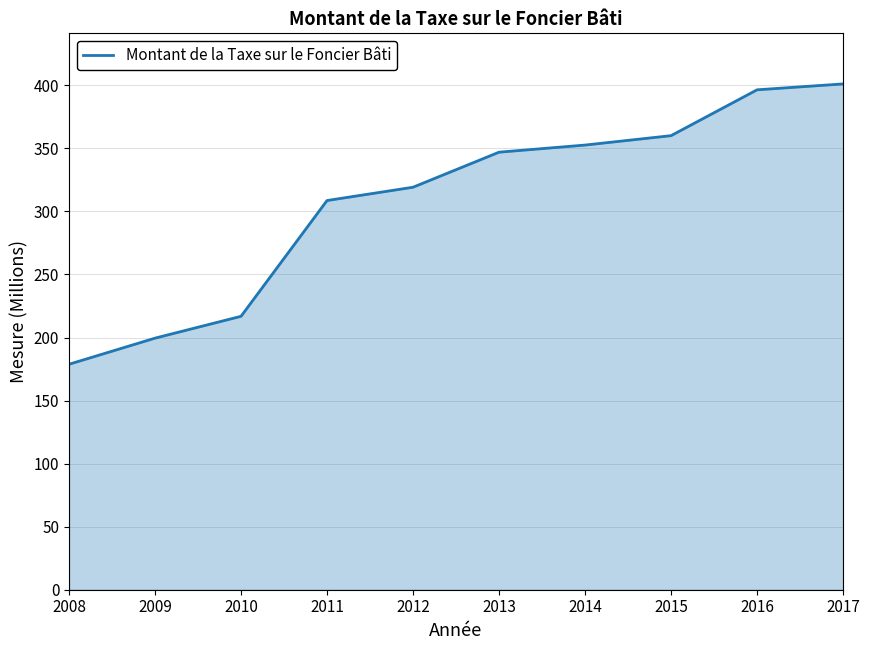

Between 2016 and 2009, which is larger?

2016